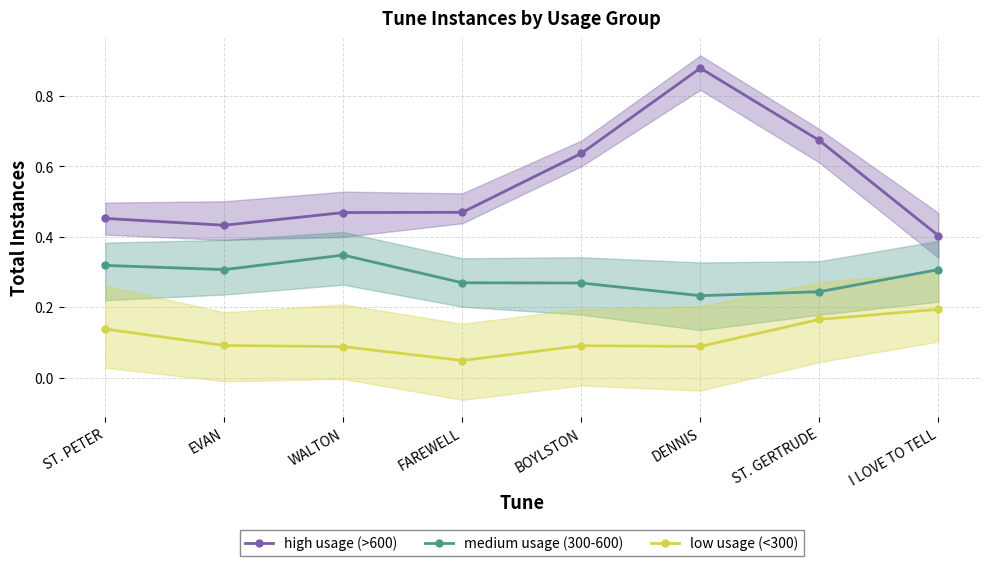

True or false: high usage (>600) has a value of 0.4 at BOYLSTON.

False